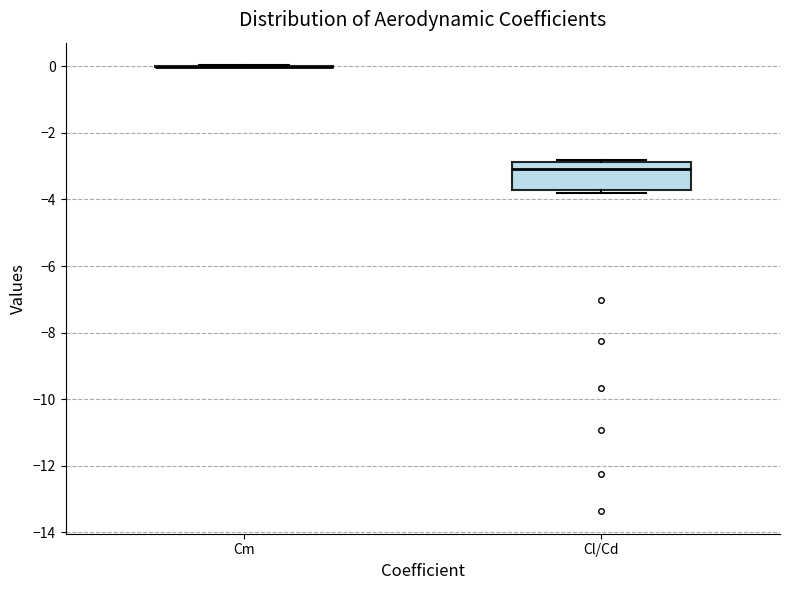

Reading left to right, transcribe this box plot: for each box, give where its median line is, the range the box spans, and where its two whiskers end, as read against the y-axis. The values are not printed on the chart, so give them approximately, as read against the axis.

Cm: box collapsed to a line at 0.0, whiskers 0.0 to 0.0
Cl/Cd: median -3.0, box -3.8 to -2.8, whiskers -3.8 (just below the box's lower edge) to -2.8 (just above the box's upper edge)